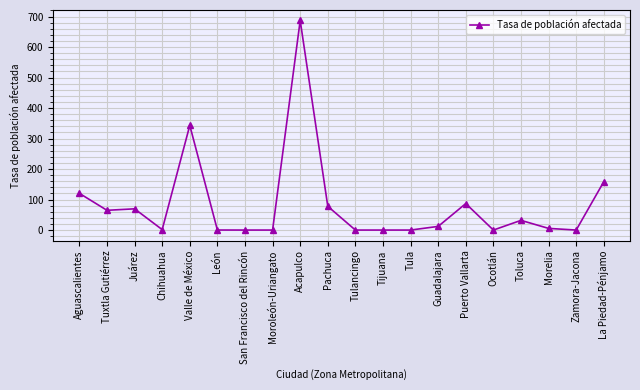

What is the label of the 17th point from the left?

Toluca